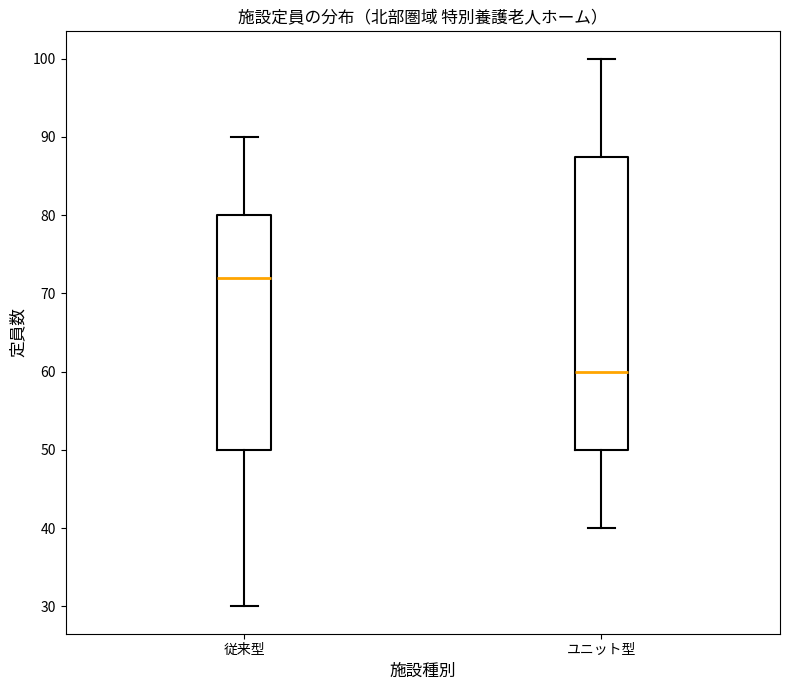

Which box's median line is the lowest?

ユニット型